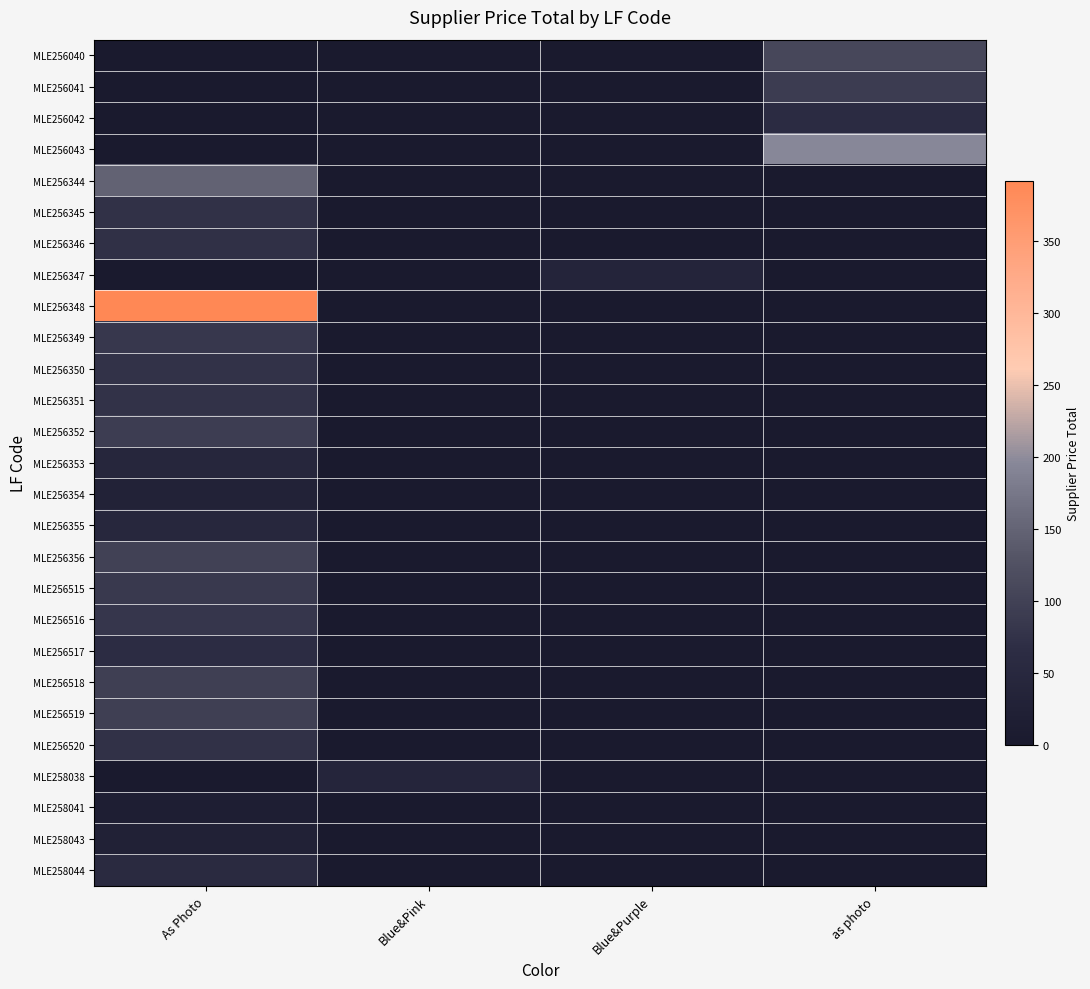

Reading right to left, transcribe all the data shown in this chart.

MLE256040: as photo=110.0	Blue&Purple=0.0	Blue&Pink=0.0	As Photo=0.0
MLE256041: as photo=91.6	Blue&Purple=0.0	Blue&Pink=0.0	As Photo=0.0
MLE256042: as photo=60.0	Blue&Purple=0.0	Blue&Pink=0.0	As Photo=0.0
MLE256043: as photo=195.0	Blue&Purple=0.0	Blue&Pink=0.0	As Photo=0.0
MLE256344: as photo=0.0	Blue&Purple=0.0	Blue&Pink=0.0	As Photo=147.5
MLE256345: as photo=0.0	Blue&Purple=0.0	Blue&Pink=0.0	As Photo=72.0
MLE256346: as photo=0.0	Blue&Purple=0.0	Blue&Pink=0.0	As Photo=71.2
MLE256347: as photo=0.0	Blue&Purple=37.5	Blue&Pink=0.0	As Photo=0.0
MLE256348: as photo=0.0	Blue&Purple=0.0	Blue&Pink=0.0	As Photo=392.0
MLE256349: as photo=0.0	Blue&Purple=0.0	Blue&Pink=0.0	As Photo=84.0
MLE256350: as photo=0.0	Blue&Purple=0.0	Blue&Pink=0.0	As Photo=73.5
MLE256351: as photo=0.0	Blue&Purple=0.0	Blue&Pink=0.0	As Photo=75.0
MLE256352: as photo=0.0	Blue&Purple=0.0	Blue&Pink=0.0	As Photo=92.8
MLE256353: as photo=0.0	Blue&Purple=0.0	Blue&Pink=0.0	As Photo=44.0
MLE256354: as photo=0.0	Blue&Purple=0.0	Blue&Pink=0.0	As Photo=29.5
MLE256355: as photo=0.0	Blue&Purple=0.0	Blue&Pink=0.0	As Photo=47.2
MLE256356: as photo=0.0	Blue&Purple=0.0	Blue&Pink=0.0	As Photo=99.0
MLE256515: as photo=0.0	Blue&Purple=0.0	Blue&Pink=0.0	As Photo=86.4
MLE256516: as photo=0.0	Blue&Purple=0.0	Blue&Pink=0.0	As Photo=81.6
MLE256517: as photo=0.0	Blue&Purple=0.0	Blue&Pink=0.0	As Photo=63.5
MLE256518: as photo=0.0	Blue&Purple=0.0	Blue&Pink=0.0	As Photo=96.0
MLE256519: as photo=0.0	Blue&Purple=0.0	Blue&Pink=0.0	As Photo=96.0
MLE256520: as photo=0.0	Blue&Purple=0.0	Blue&Pink=0.0	As Photo=72.0
MLE258038: as photo=0.0	Blue&Purple=0.0	Blue&Pink=40.0	As Photo=0.0
MLE258041: as photo=0.0	Blue&Purple=0.0	Blue&Pink=0.0	As Photo=18.0
MLE258043: as photo=0.0	Blue&Purple=0.0	Blue&Pink=0.0	As Photo=27.5
MLE258044: as photo=0.0	Blue&Purple=0.0	Blue&Pink=0.0	As Photo=56.0